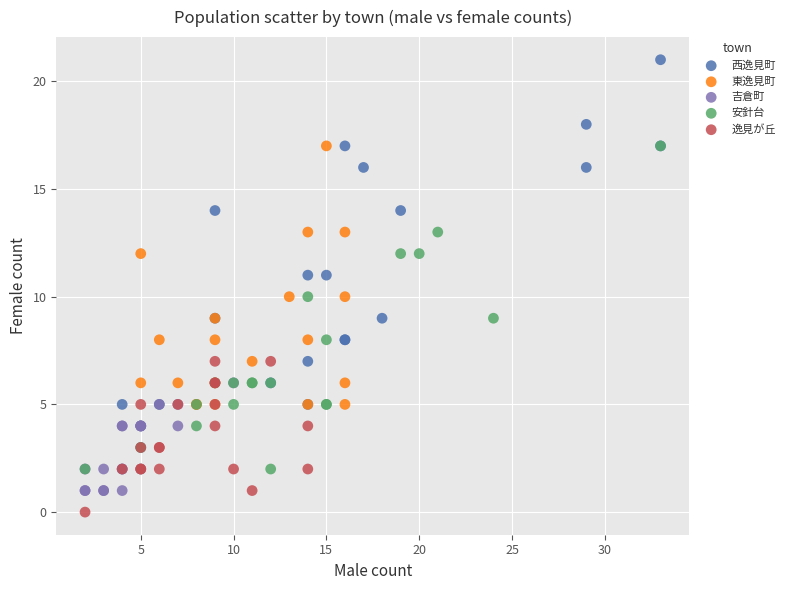

Which series reaches the maximum Y coordinate?

西逸見町